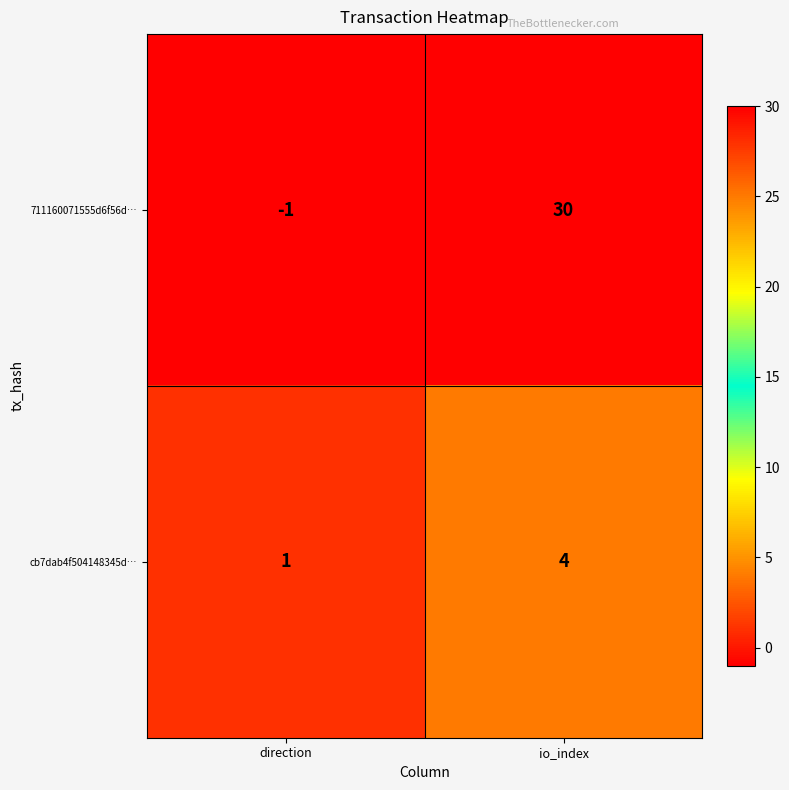

What is the sum of all cb7dab4f504148345d… values?

5